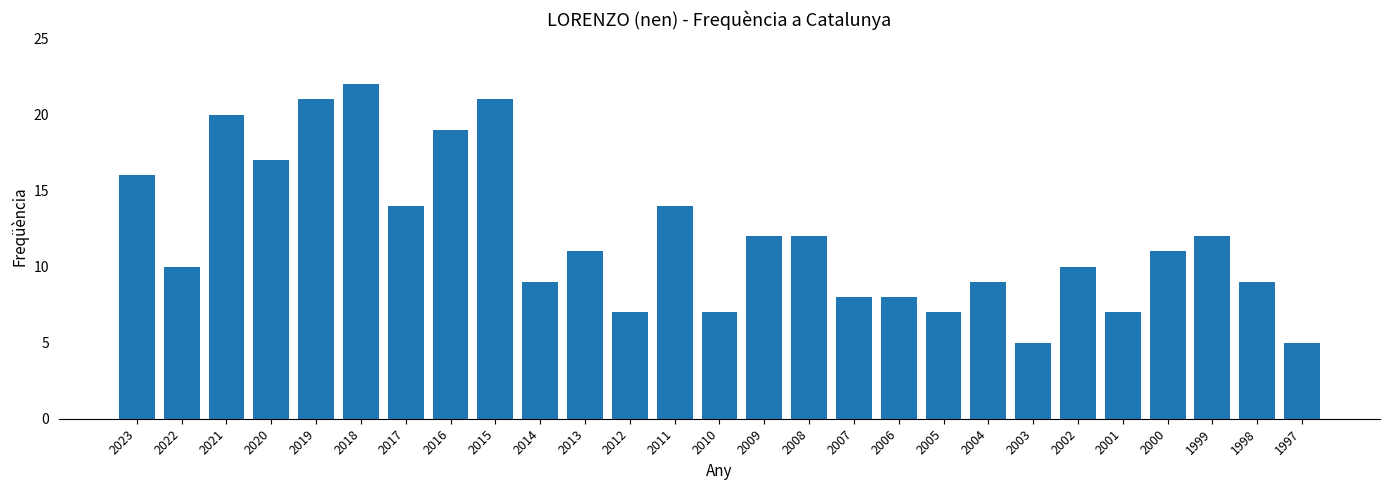

What is the minimum value shown in the chart?

5